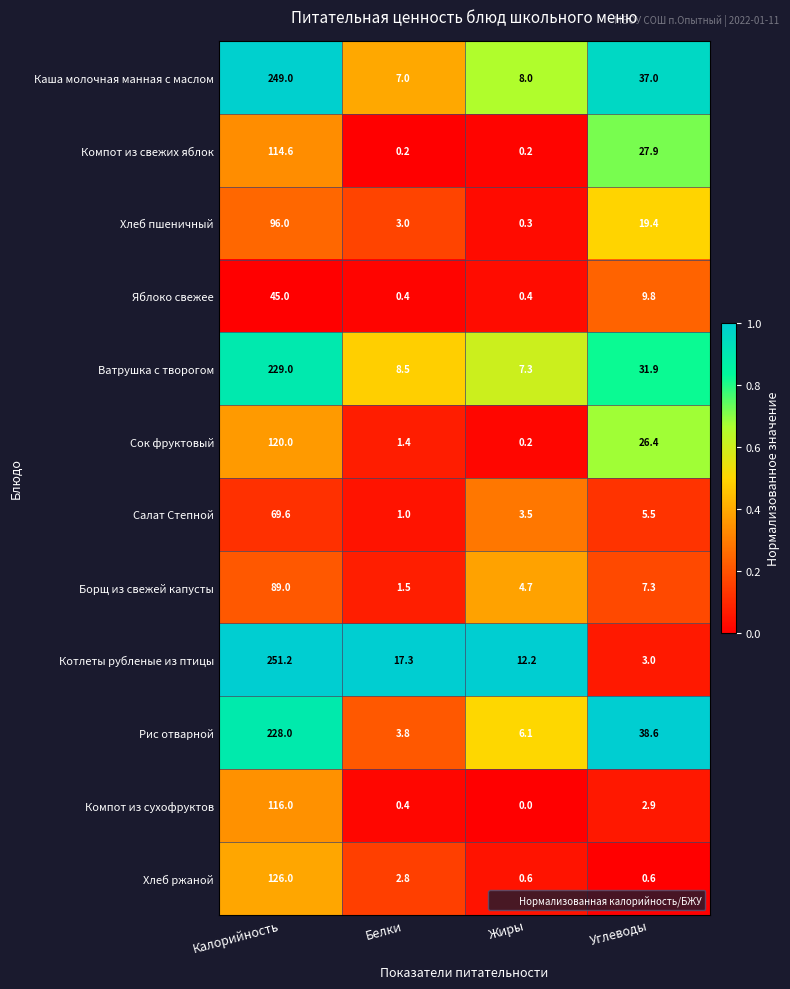

Which category has the highest value in the Котлеты рубленые из птицы series?

Калорийность